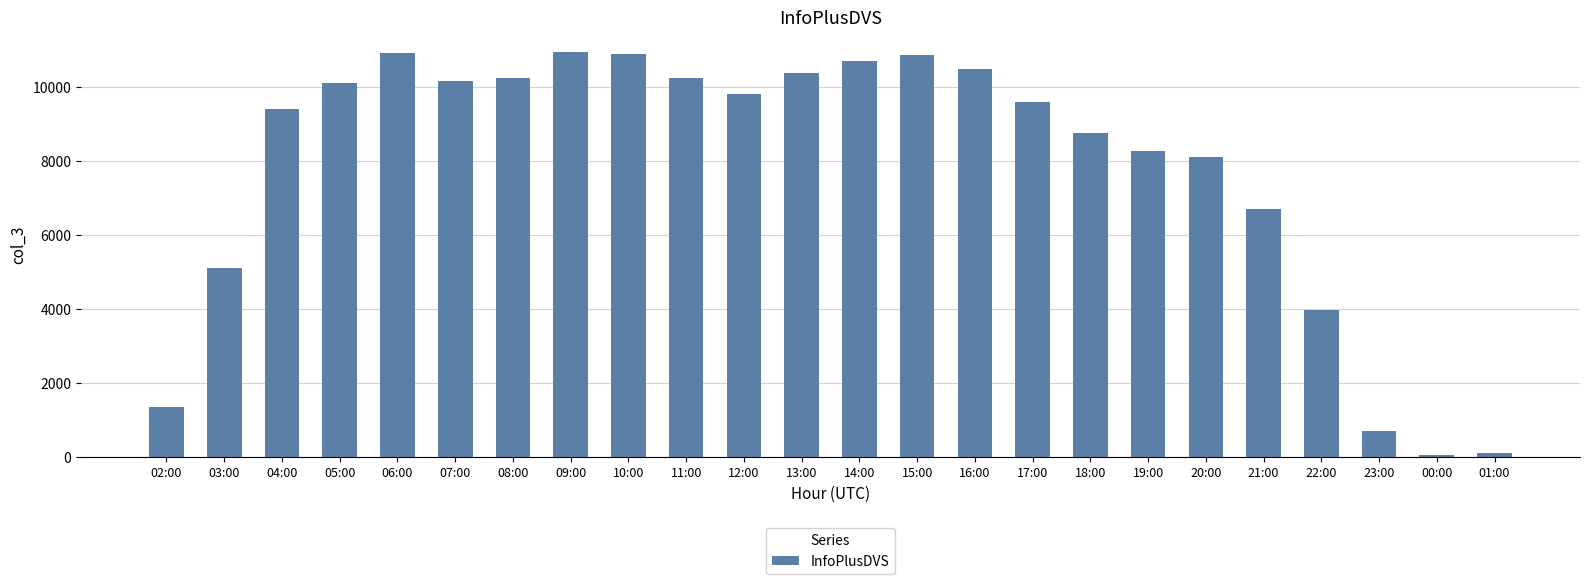

What is the smallest value displayed?

61